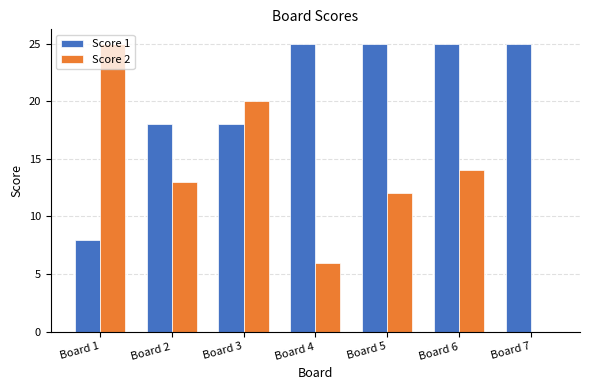

The value of Score 1 at Board 1 is 13. True or false?

False